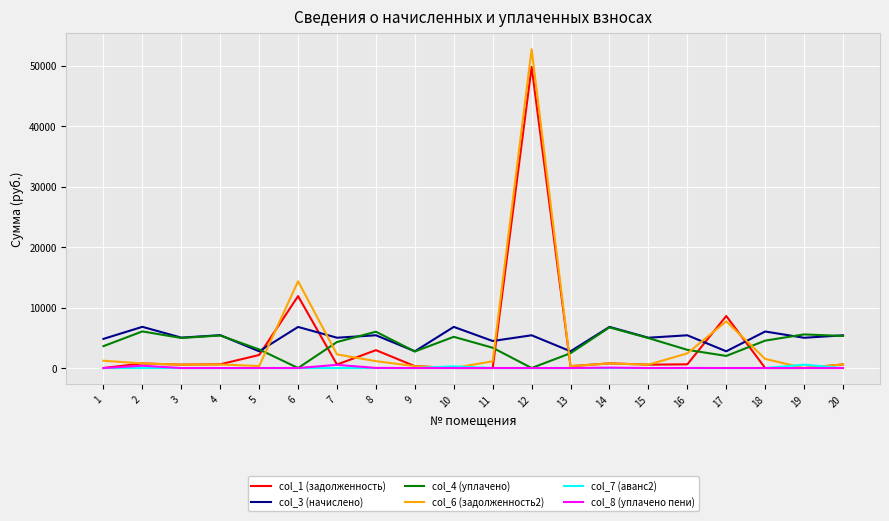

Is the value of col_8 (уплачено пени) at 19 greater than the value of col_3 (начислено) at 13?

No